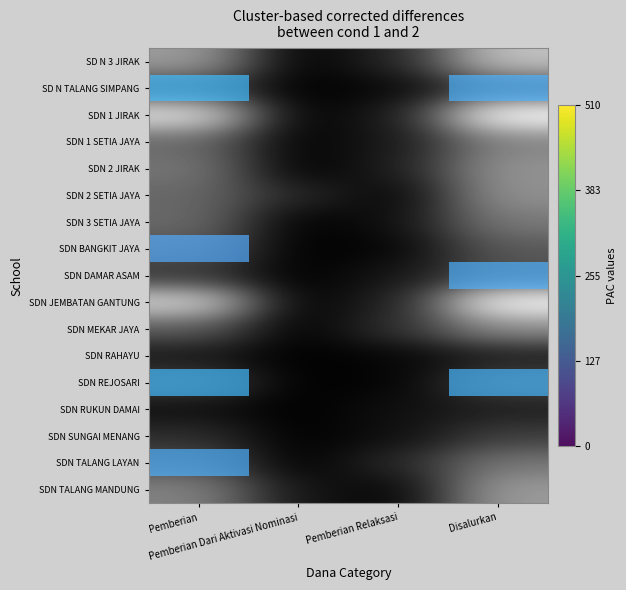

Rank the categories by SDN TALANG LAYAN value from lowest to highest.

Pemberian Dari Aktivasi Nominasi, Pemberian Relaksasi, Pemberian, Disalurkan